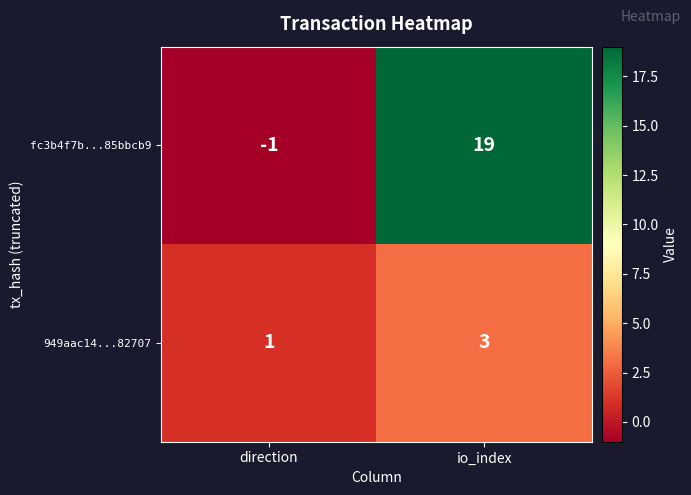

True or false: fc3b4f7b...85bbcb9 has a value of 19 at io_index.

True